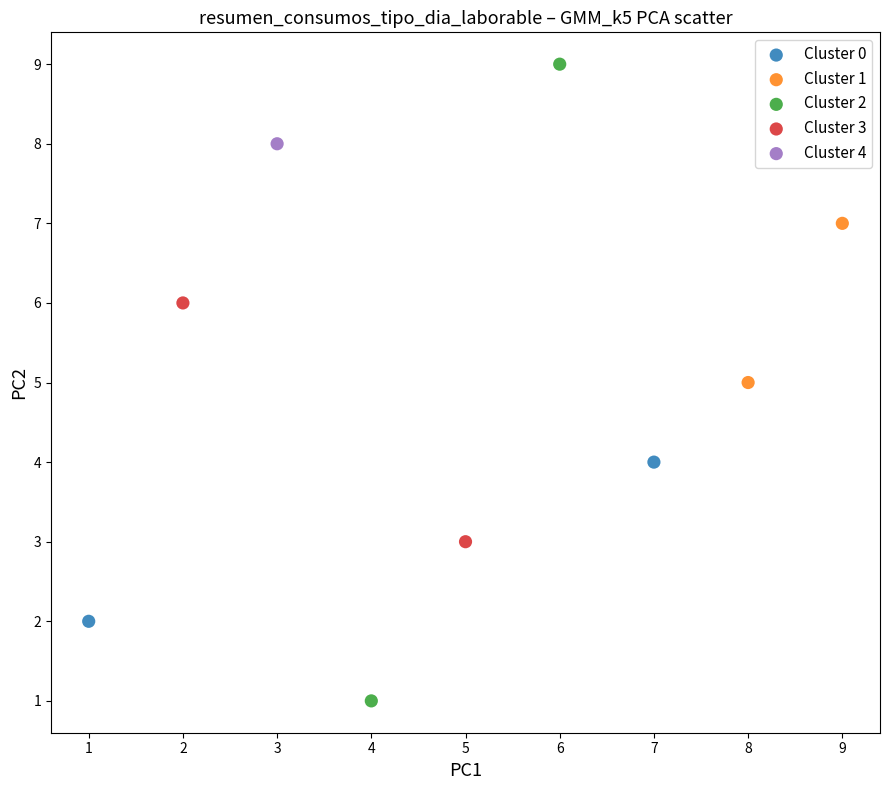

What are all the series names shown in the legend?

Cluster 0, Cluster 1, Cluster 2, Cluster 3, Cluster 4